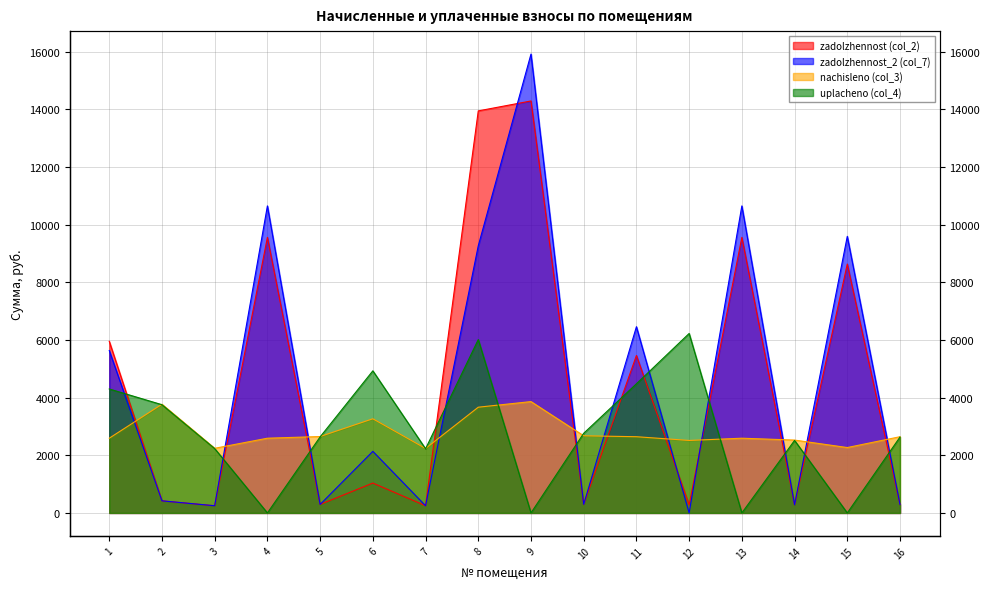

What is the total value across all series at 2?

8363.3